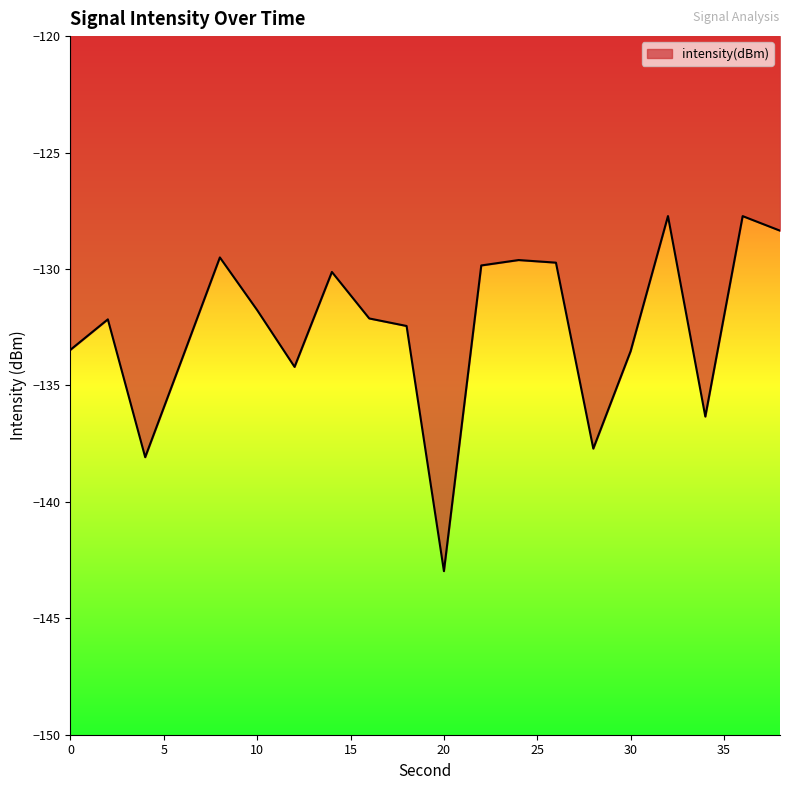

What is the minimum value shown in the chart?

-143.0